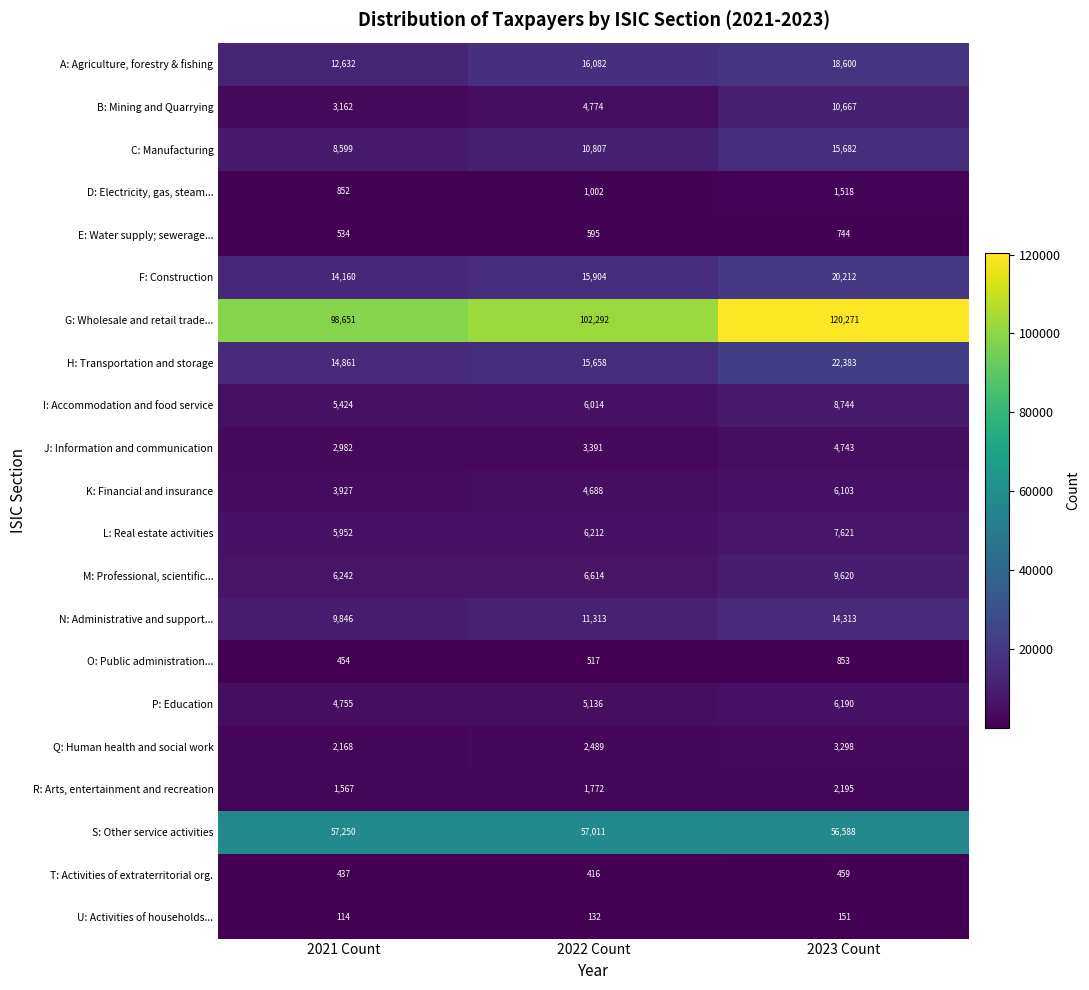

Which series has the largest total across all categories?

G: Wholesale and retail trade...